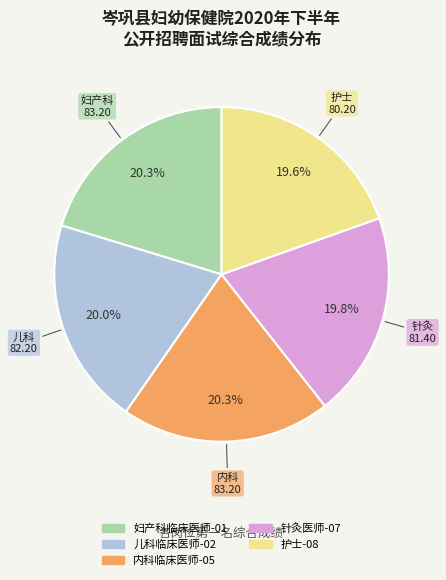

Between 内科临床医师-05 and 护士-08, which is larger?

内科临床医师-05